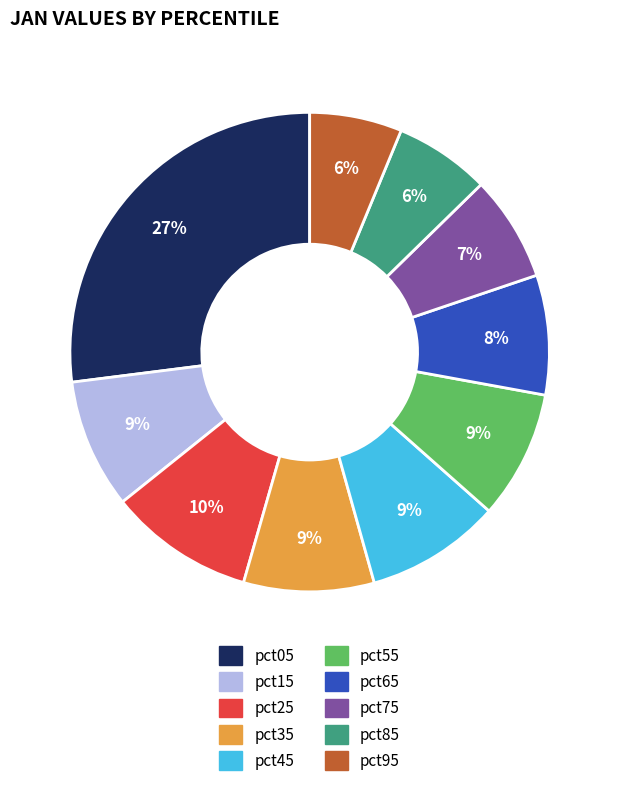

True or false: pct75 accounts for 1% of the total.

False